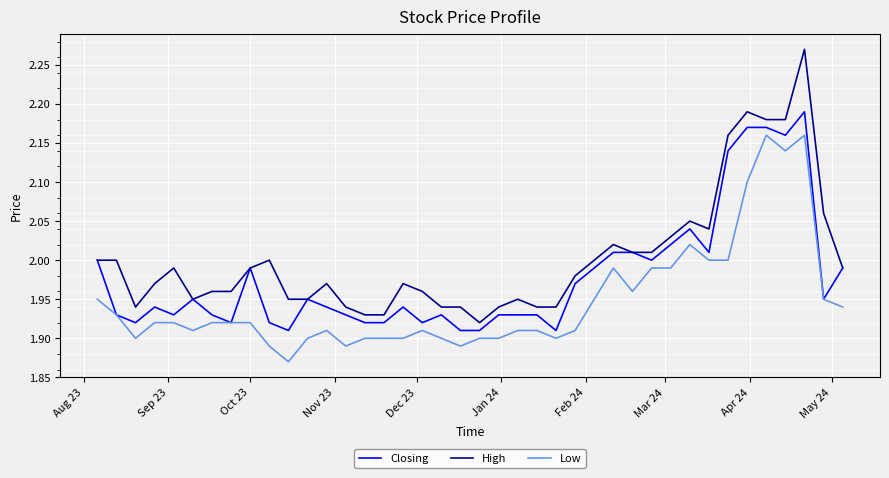

What is the sum of all Low values?

77.9